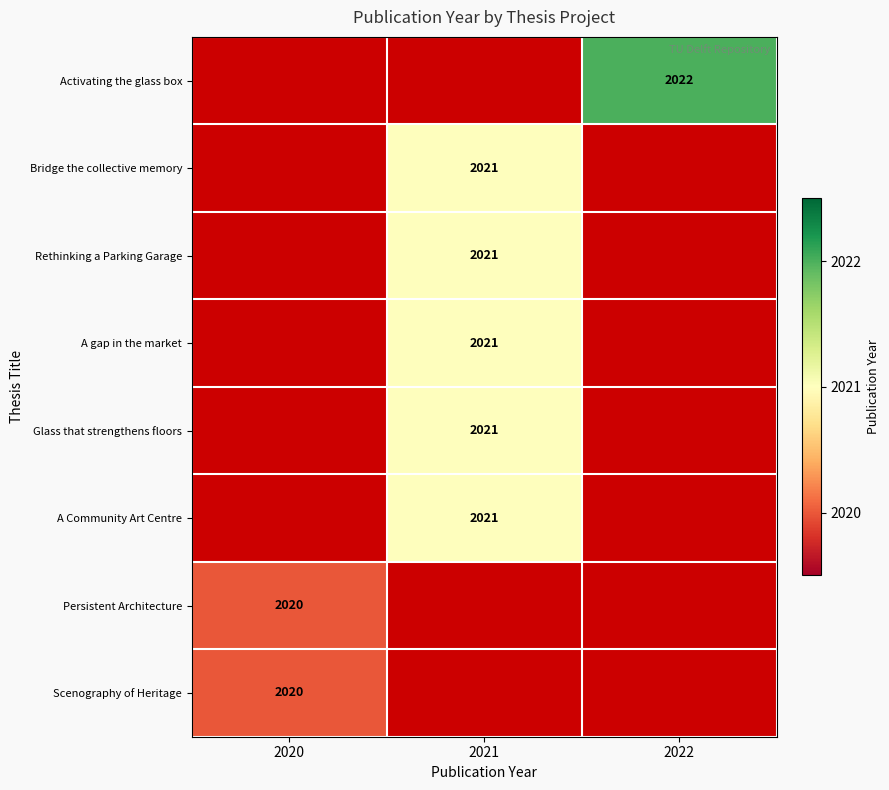

Is it true that Scenography of Heritage equals 2907 at 2020?

False